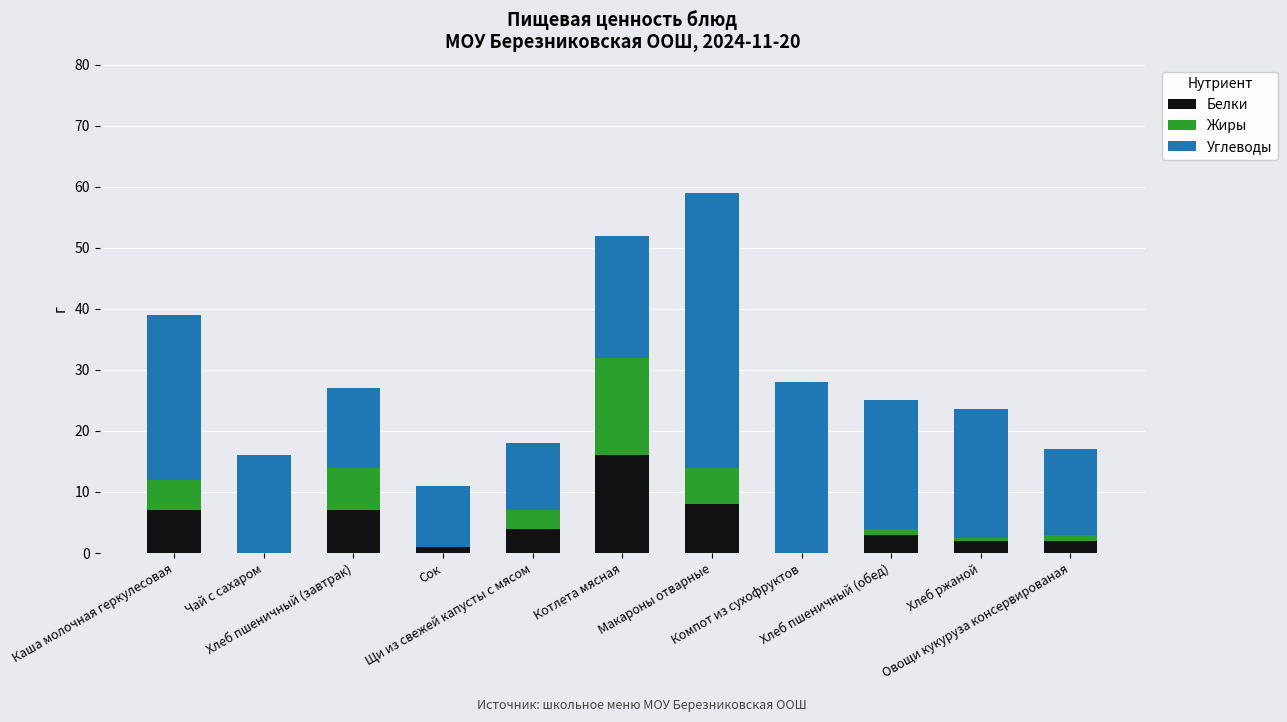

Count the number of data series in this chart.

3